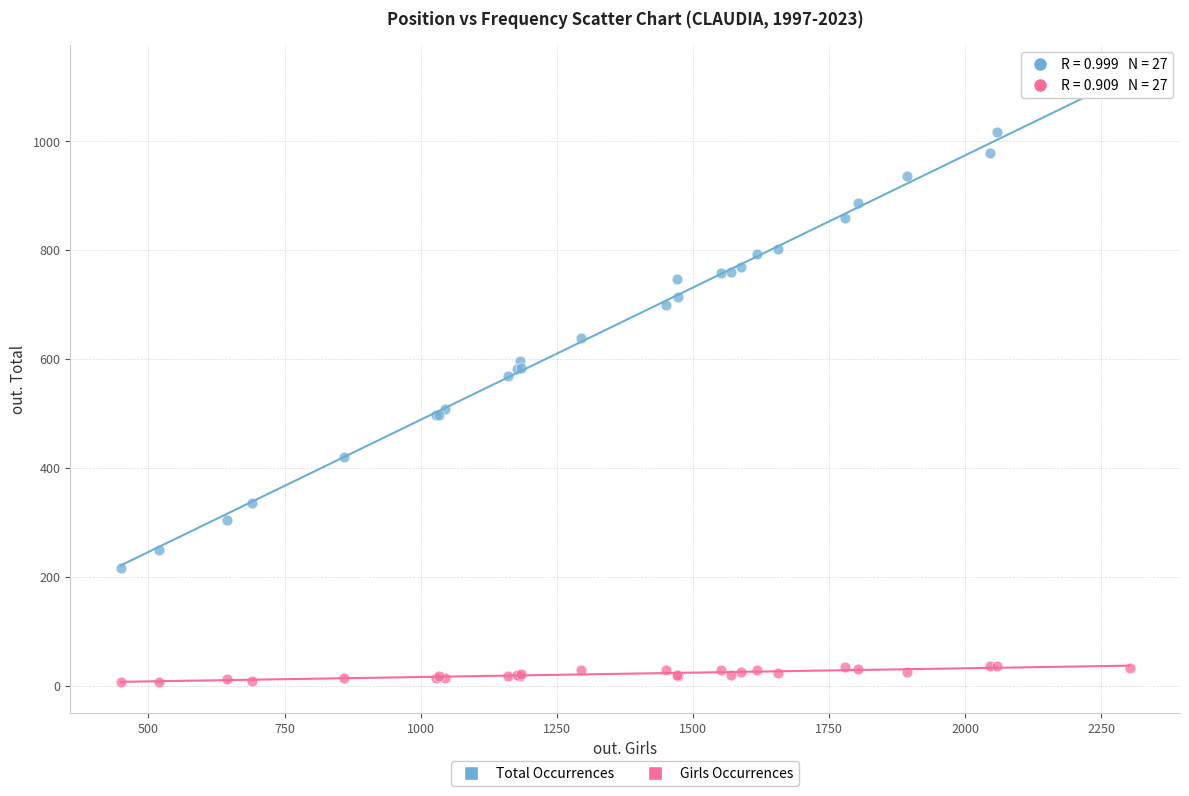

What are all the series names shown in the legend?

Total Occurrences, Girls Occurrences